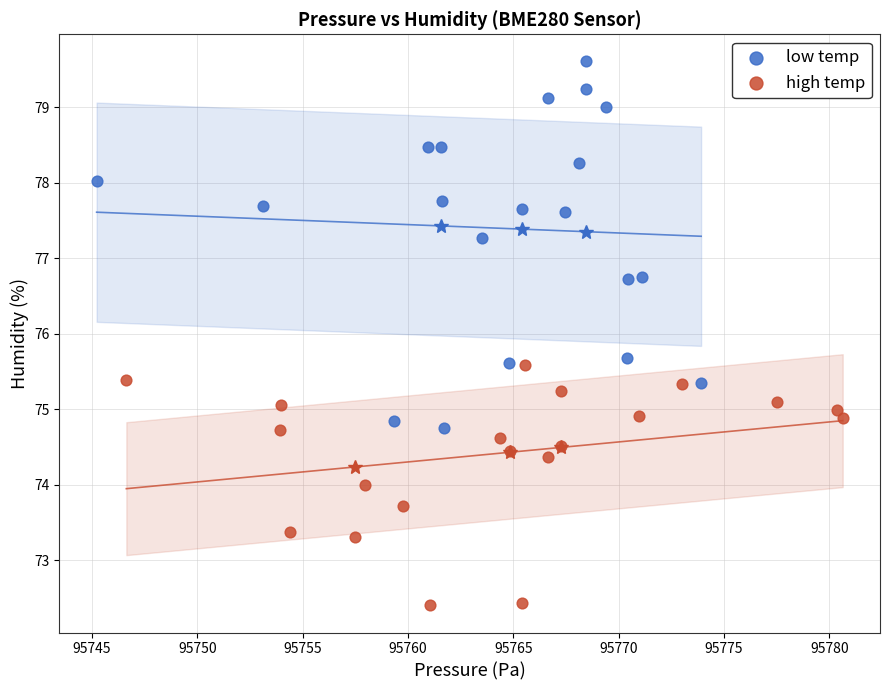

Which series contains the lowest Y value?

high temp